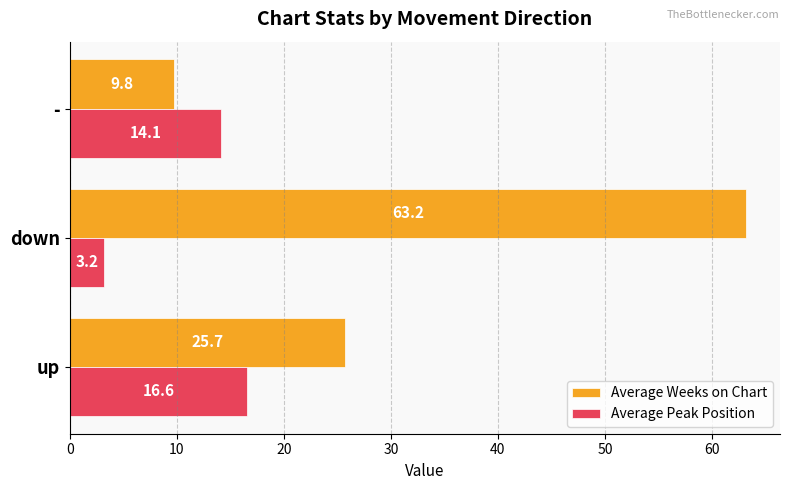

Where is Average Weeks on Chart nearest to the value 36?

up